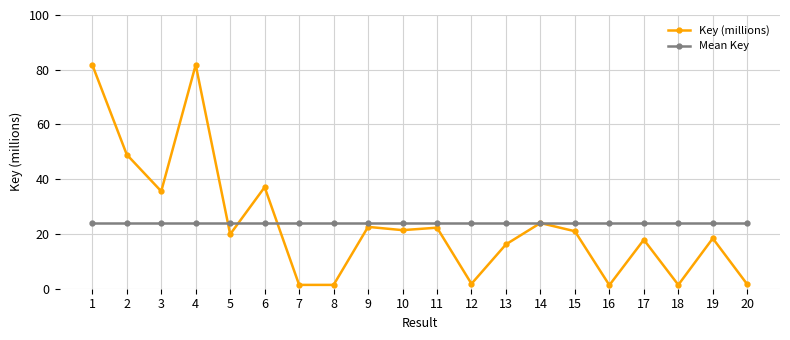

What is the spread (max minus min) of values at 11?

1.6